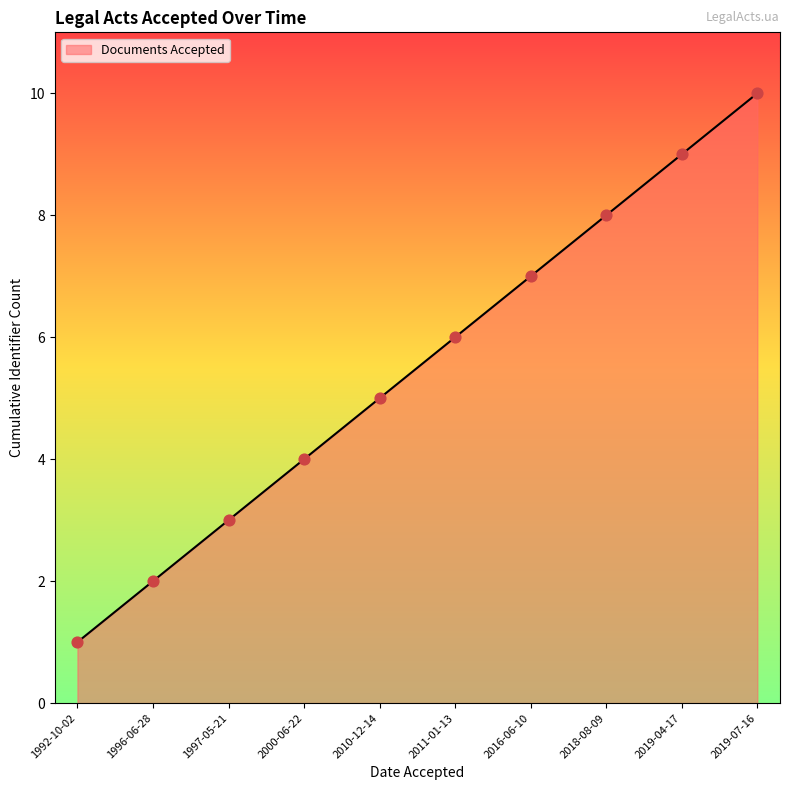

Which has a higher value, 2019-07-16 or 1992-10-02?

2019-07-16